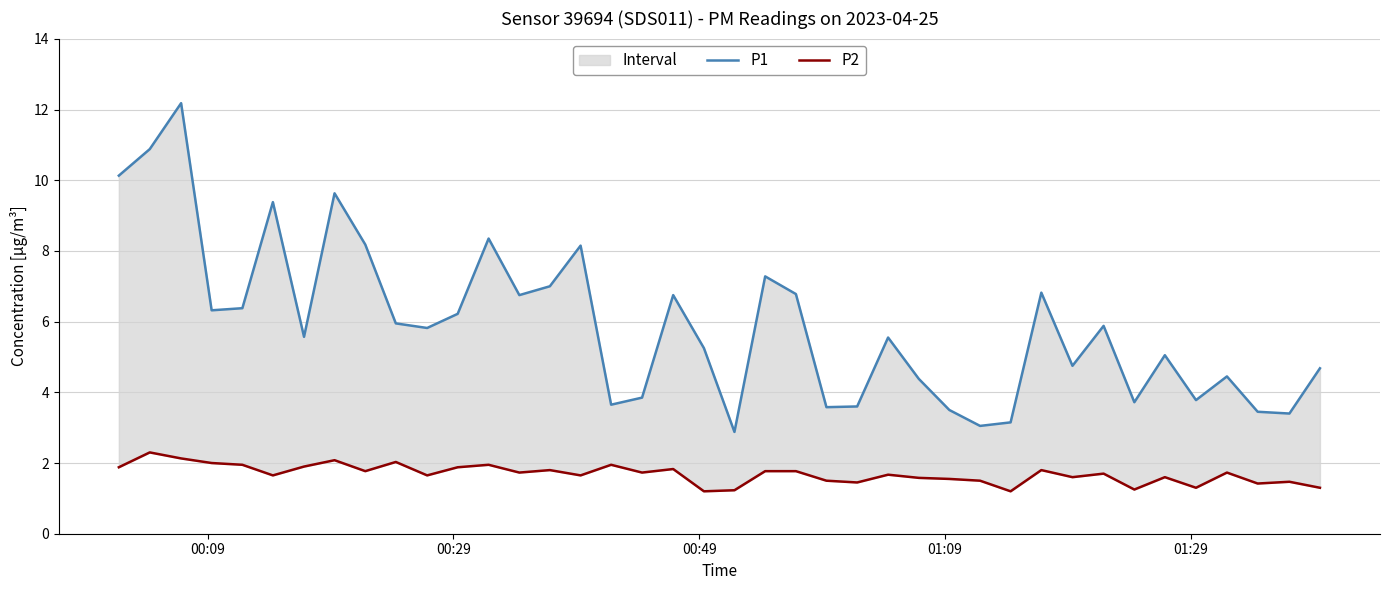

True or false: P2 and P1 cross at least once.

False